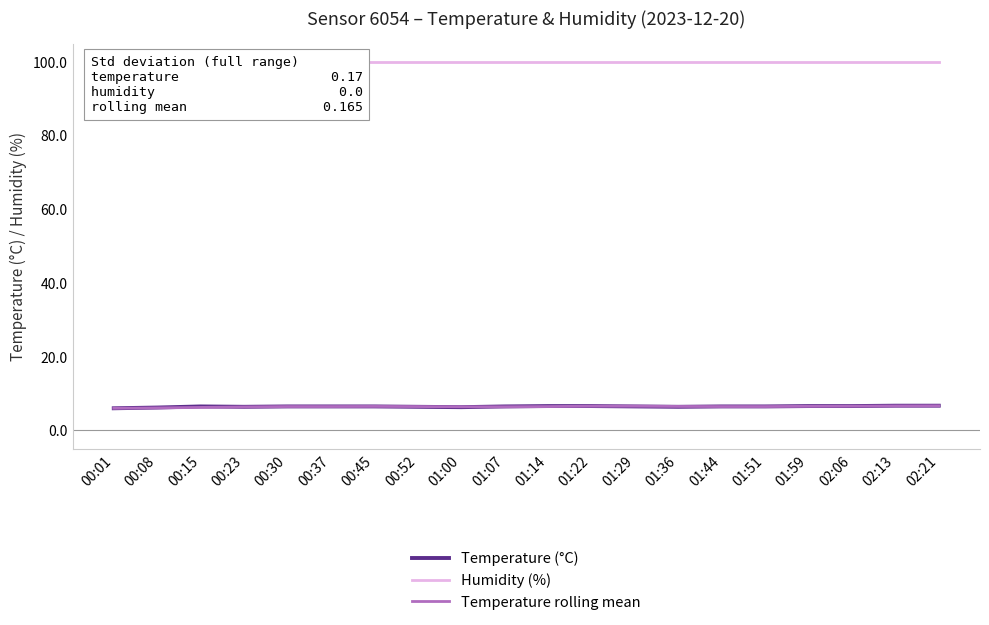

List the series in order of their peak value, lowest first.

temperature (rolling mean), temperature, humidity